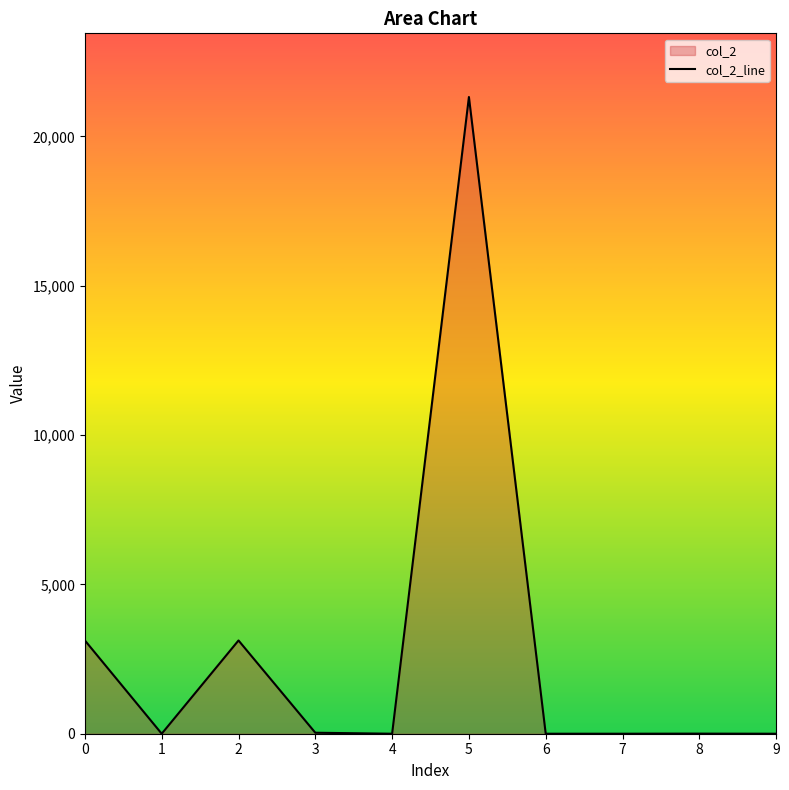

At which category does the data reach its first local peak?

2